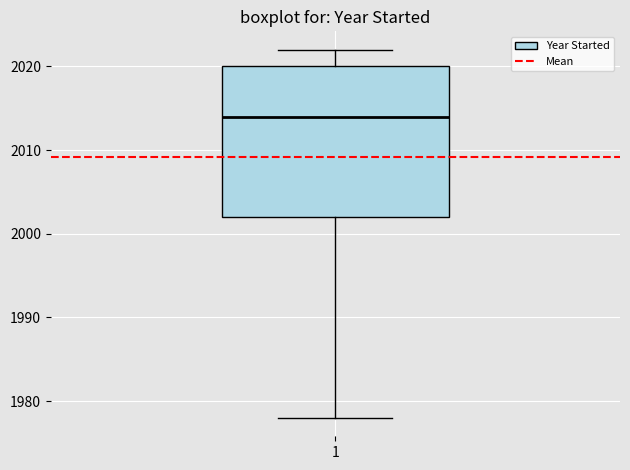

Transcribe this box plot: give where the median line is, the range the box spans, and where the two whiskers end, as read against the y-axis. The values are not printed on the chart, so give them approximately, as read against the axis.

median 2014, box 2002 to 2020, whiskers 1978 to 2022